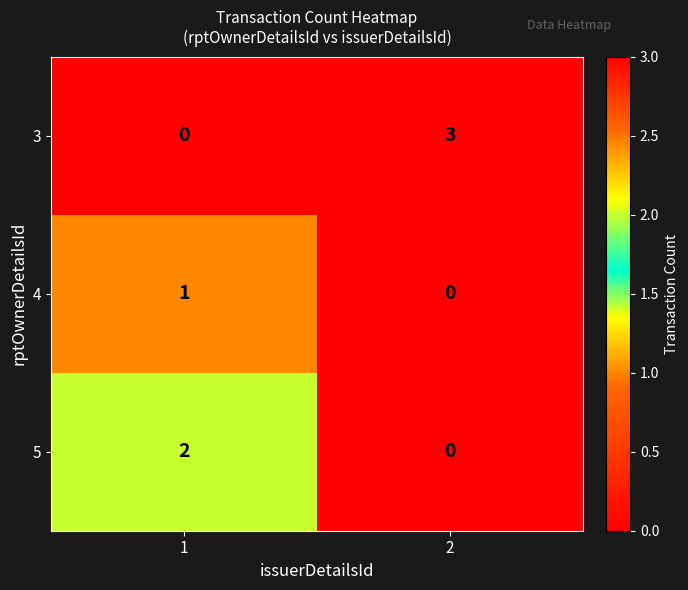

Reading left to right, list all the values displayed in this chart.

3: 1=0	2=3
4: 1=1	2=0
5: 1=2	2=0